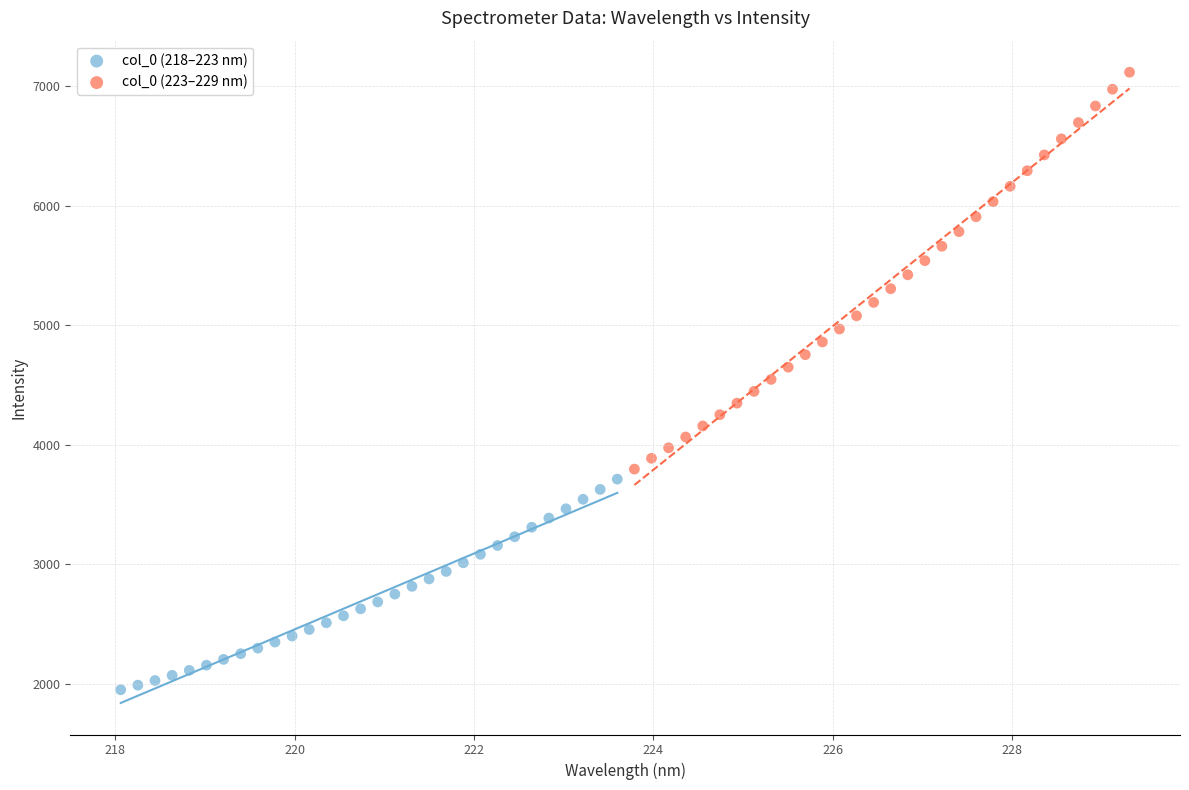

Which series has the largest Y range (max minus min)?

col_0 (223–229 nm)